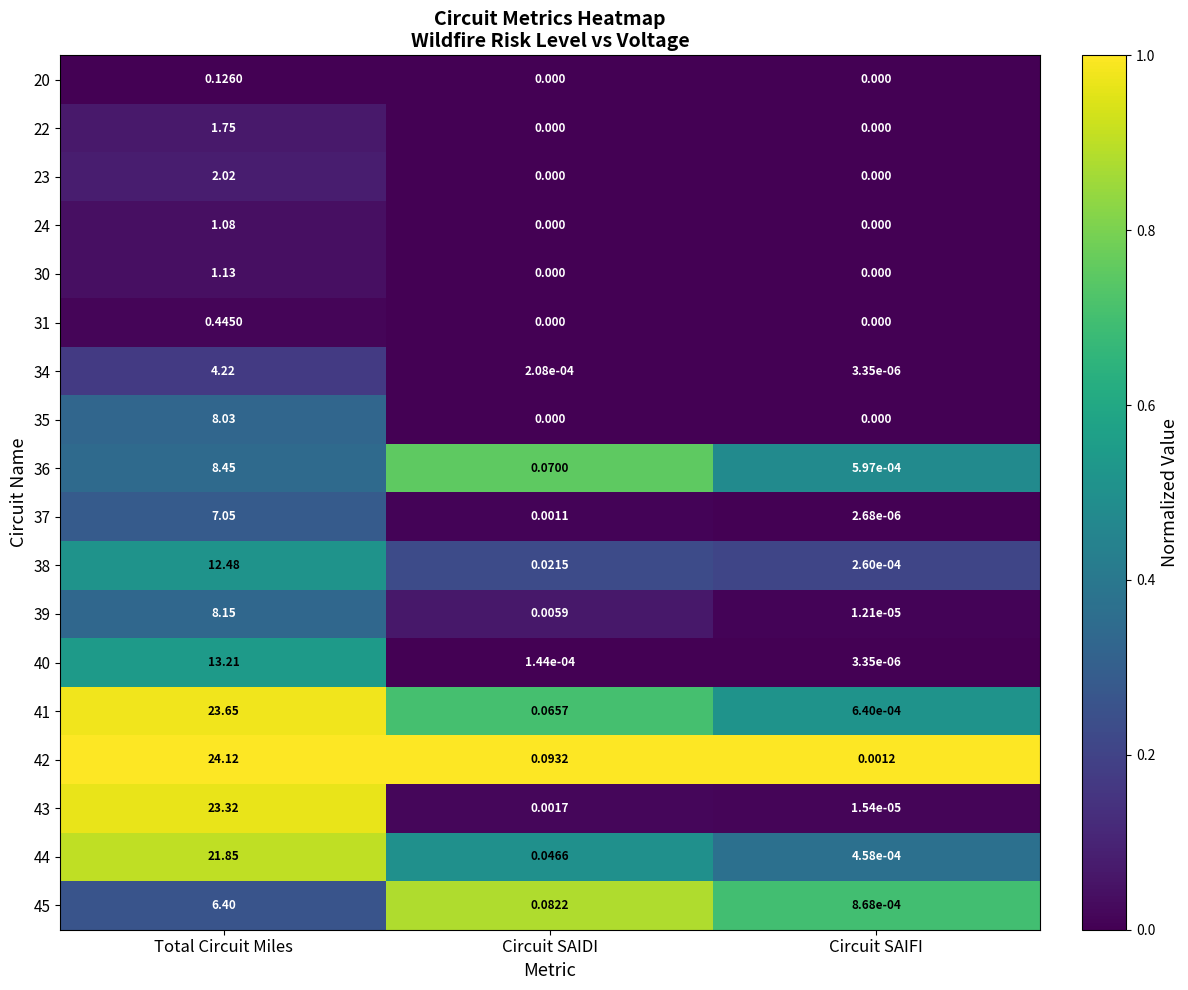

At which category is the sum across all series the highest?

Total Circuit Miles